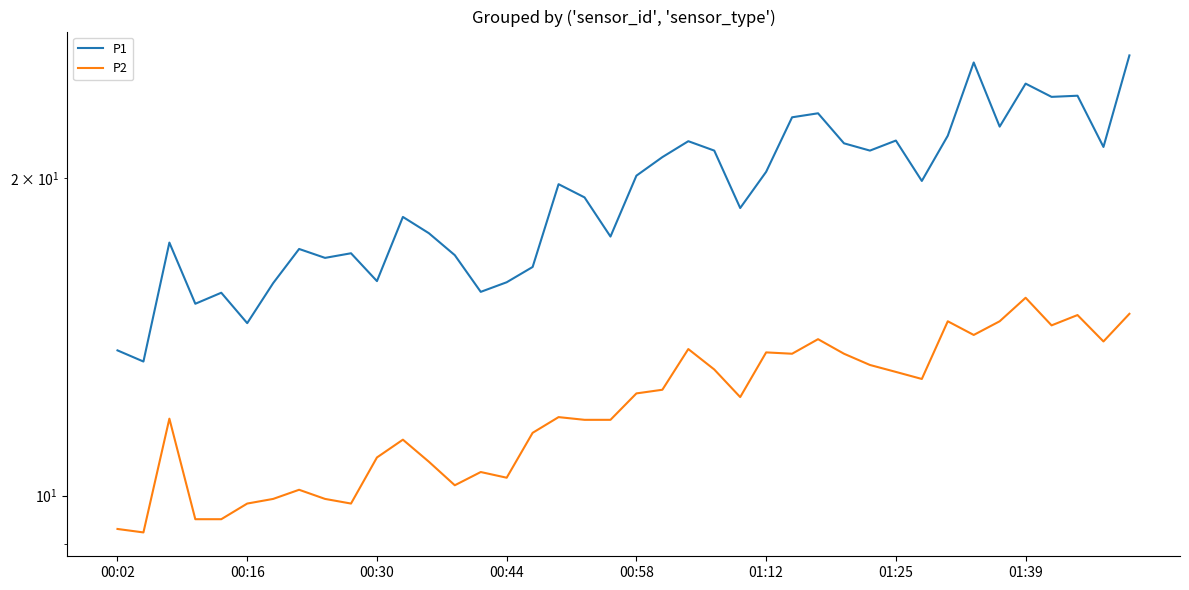

What position from the right is 29?

11